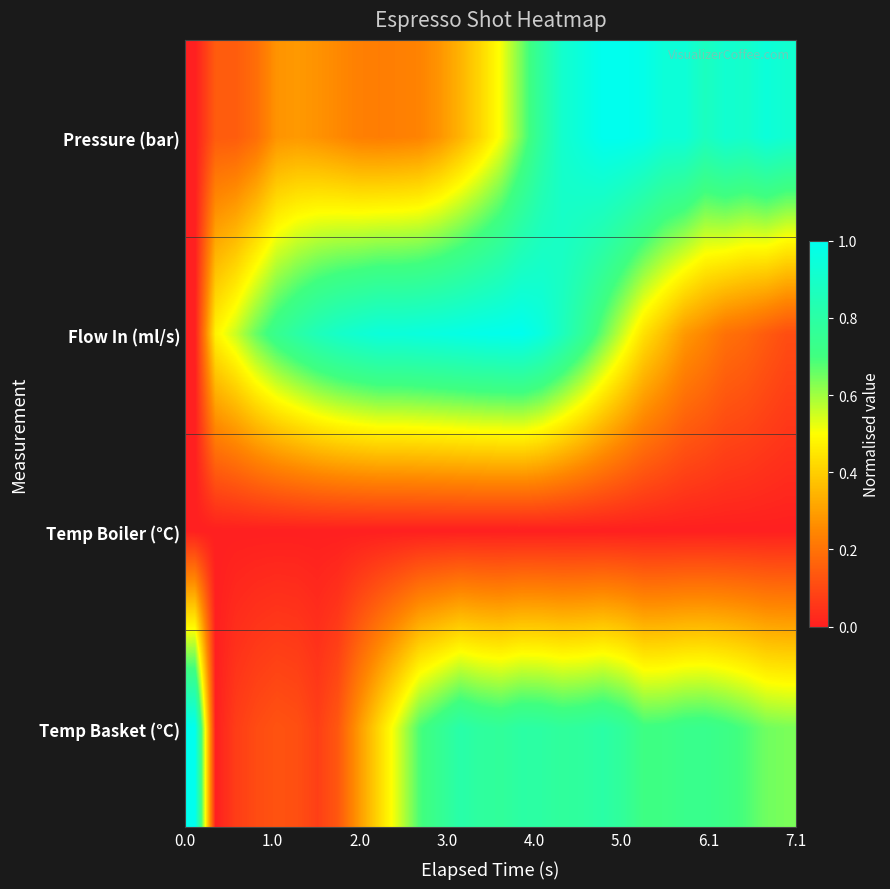

Which series has the largest range (max minus min)?

Pressure (bar)